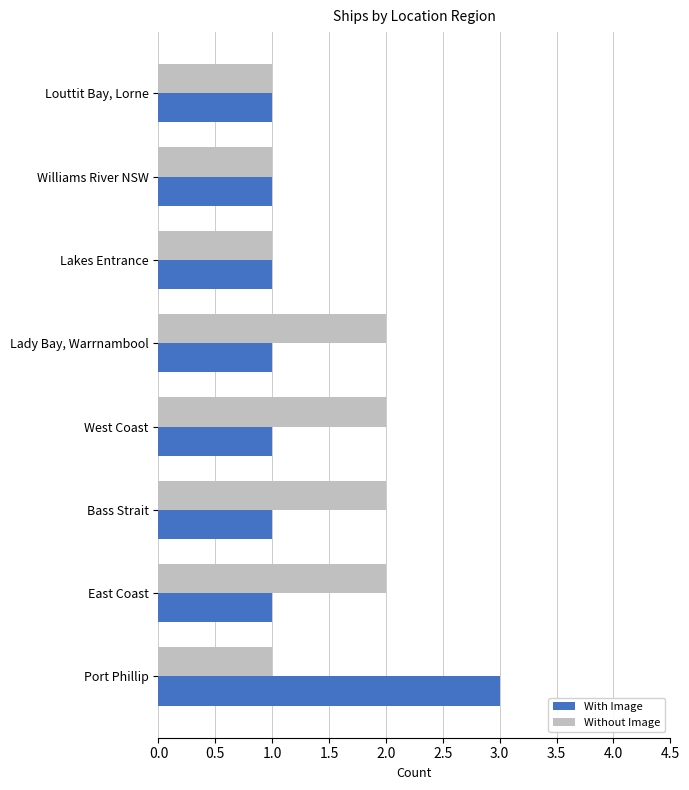

What is the total value across all series at Lady Bay, Warrnambool?

3